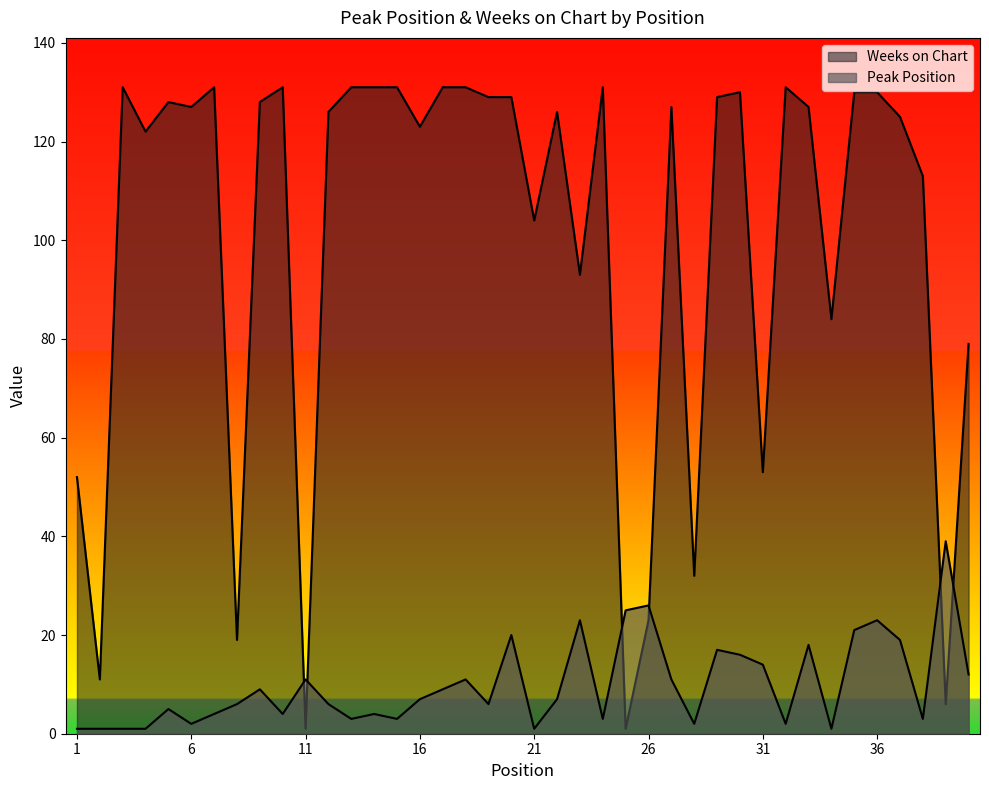

Reading left to right, extract all data points from this chart.

Peak Position: 1=1	2=1	3=1	4=1	5=5	6=2	7=4	8=6	9=9	10=4	11=11	12=6	13=3	14=4	15=3	16=7	17=9	18=11	19=6	20=20	21=1	22=7	23=23	24=3	25=25	26=26	27=11	28=2	29=17	30=16	31=14	32=2	33=18	34=1	35=21	36=23	37=19	38=3	39=39	40=12
Weeks on Chart: 1=52	2=11	3=131	4=122	5=128	6=127	7=131	8=19	9=128	10=131	11=1	12=126	13=131	14=131	15=131	16=123	17=131	18=131	19=129	20=129	21=104	22=126	23=93	24=131	25=1	26=23	27=127	28=32	29=129	30=130	31=53	32=131	33=127	34=84	35=130	36=130	37=125	38=113	39=6	40=79